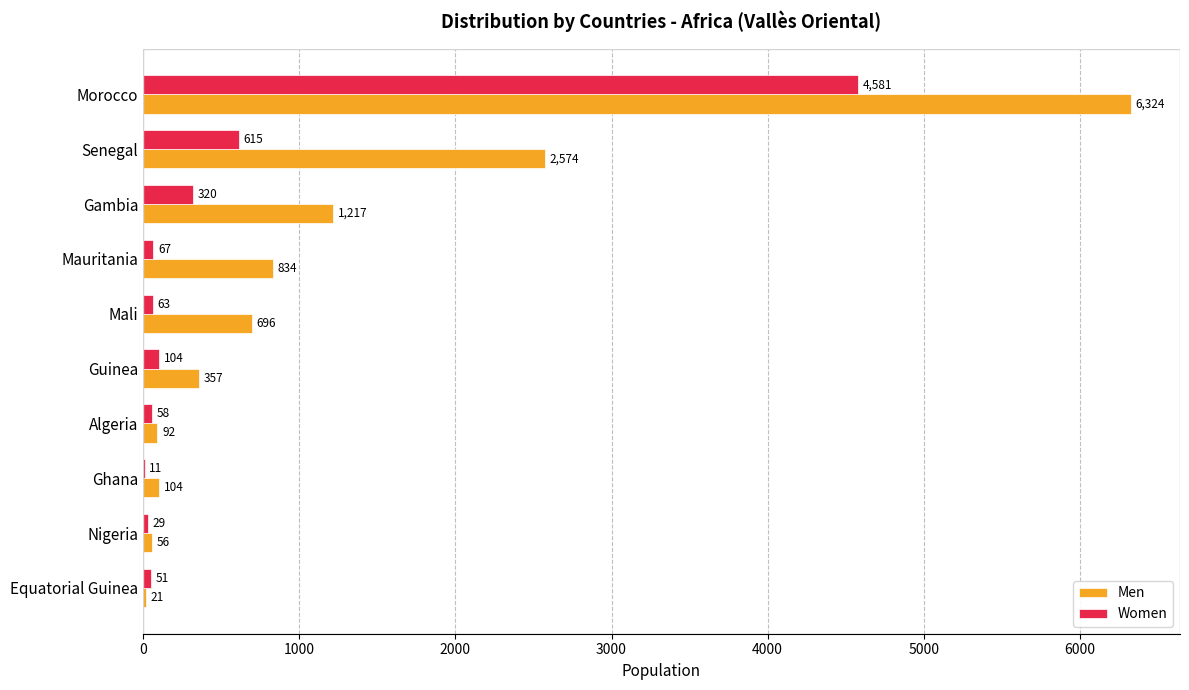

Which series changed the most between Guinea and Algeria?

Men